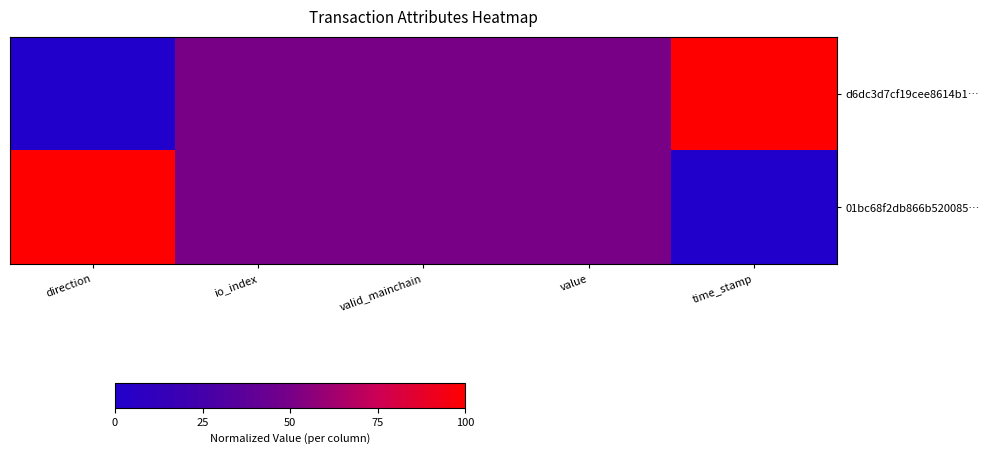

Which series has the widest spread of values?

d6dc3d7cf19cee8614b1…